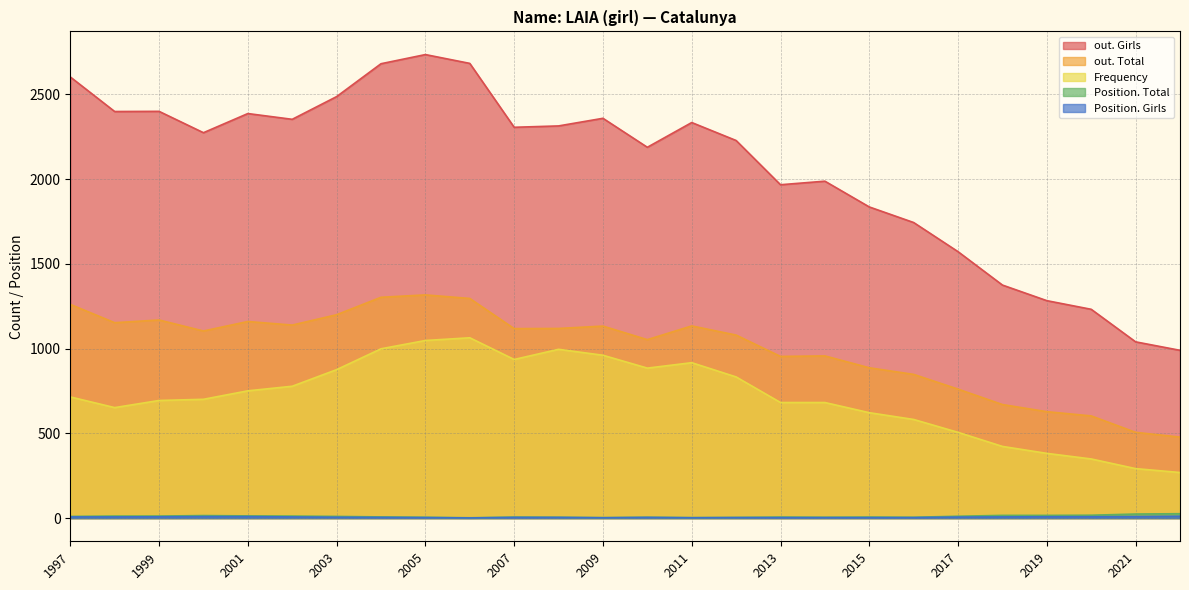

What is the difference between the Frequency values at 2002 and 2008?

218